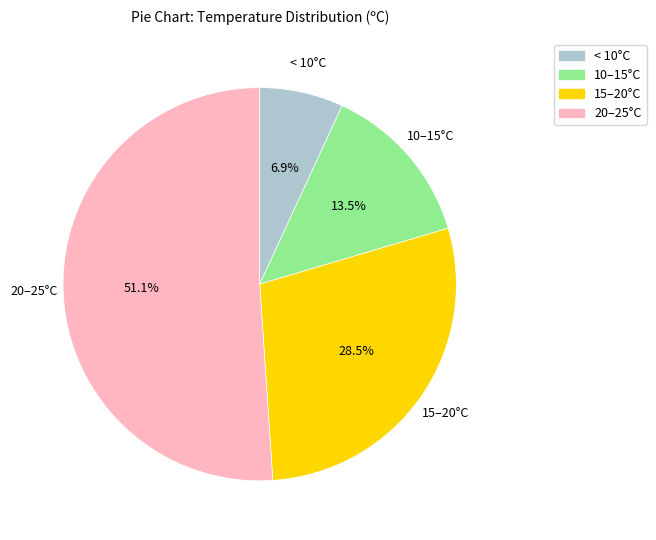

How many segments does this pie chart have?

4